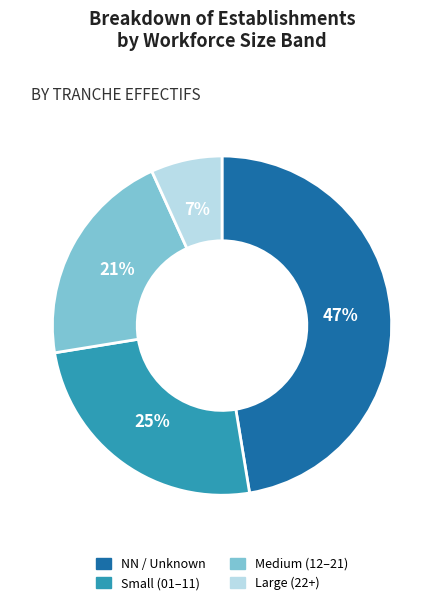

Is there a majority slice in this chart?

No